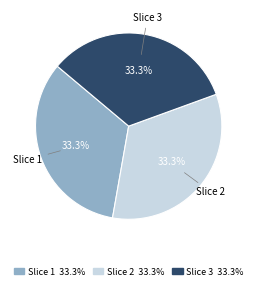

What percentage is NOT represented by Slice 3?

66.7%